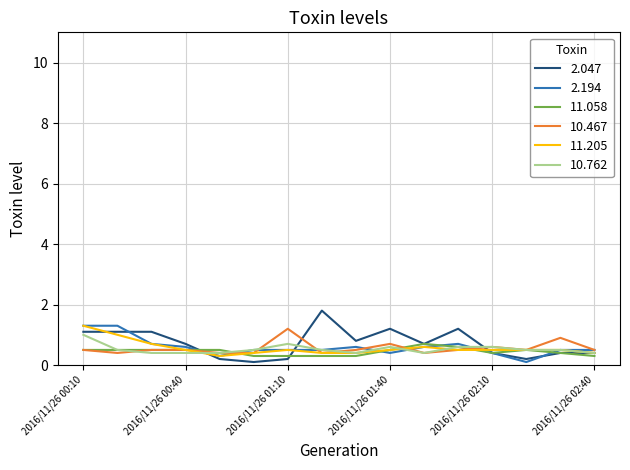

What is the maximum value for 2.194?

1.3